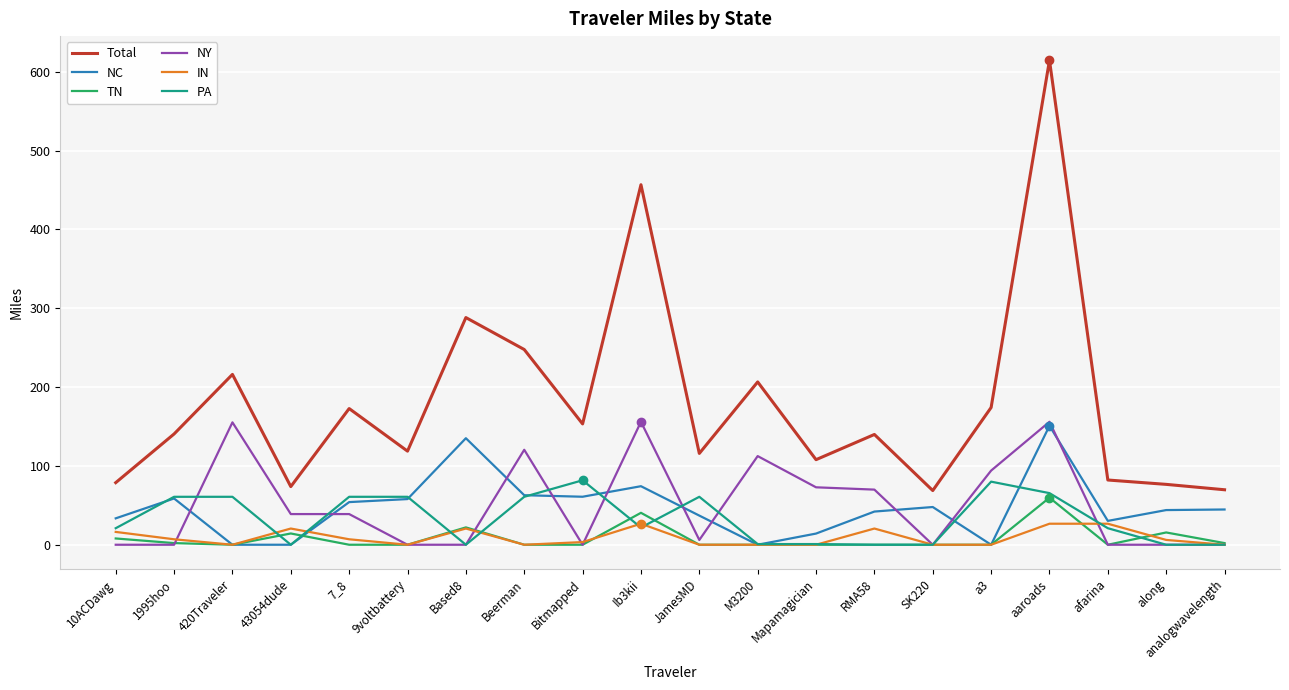

At which category does the chart reach its peak across all series?

aaroads